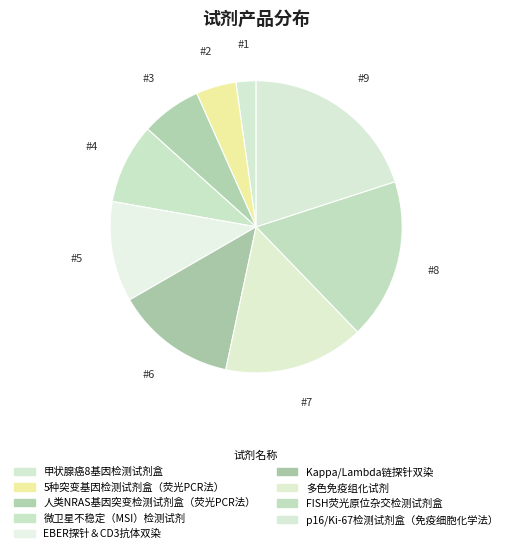

True or false: FISH荧光原位杂交检测试剂盒 accounts for 18% of the total.

True